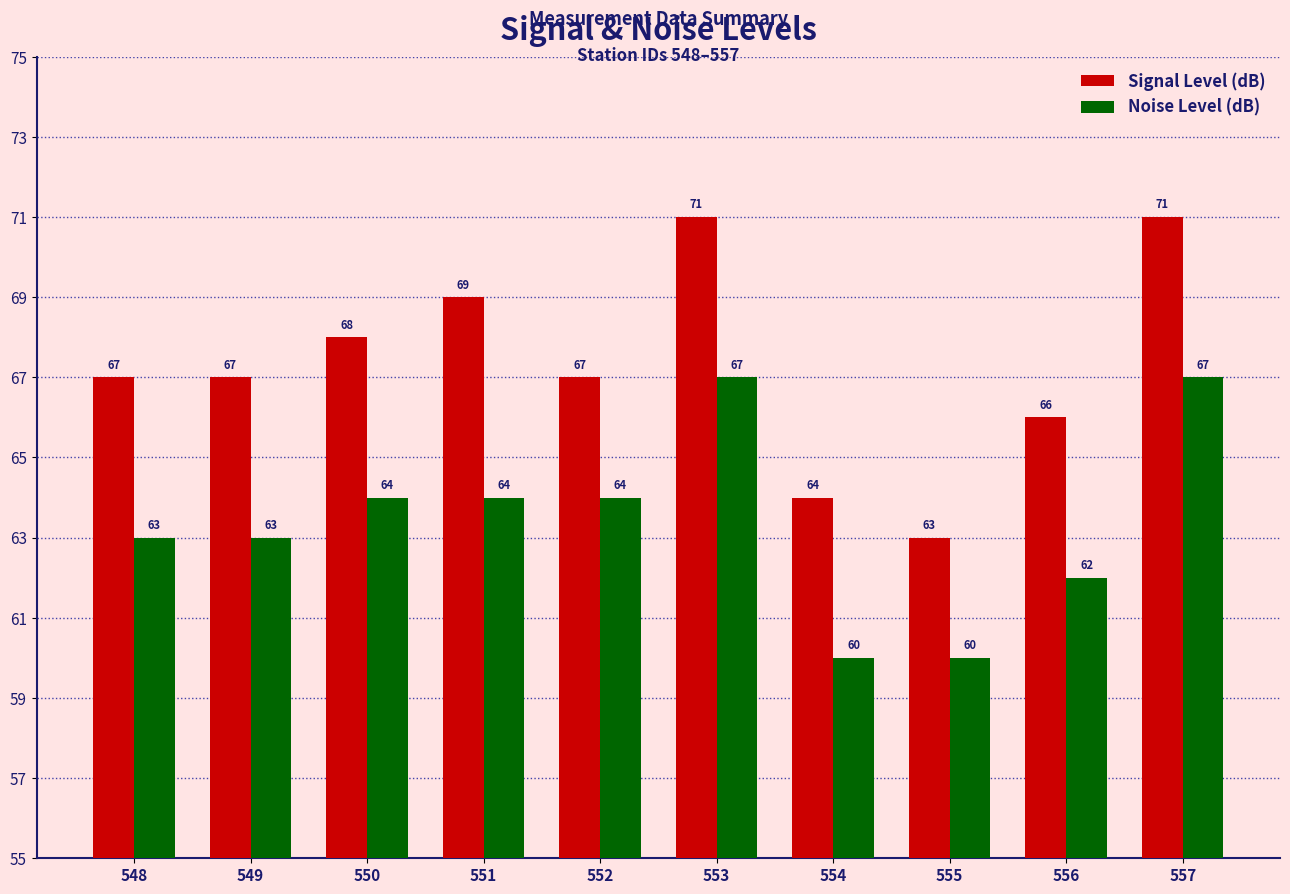

Which series has the largest total across all categories?

Signal Level (dB)